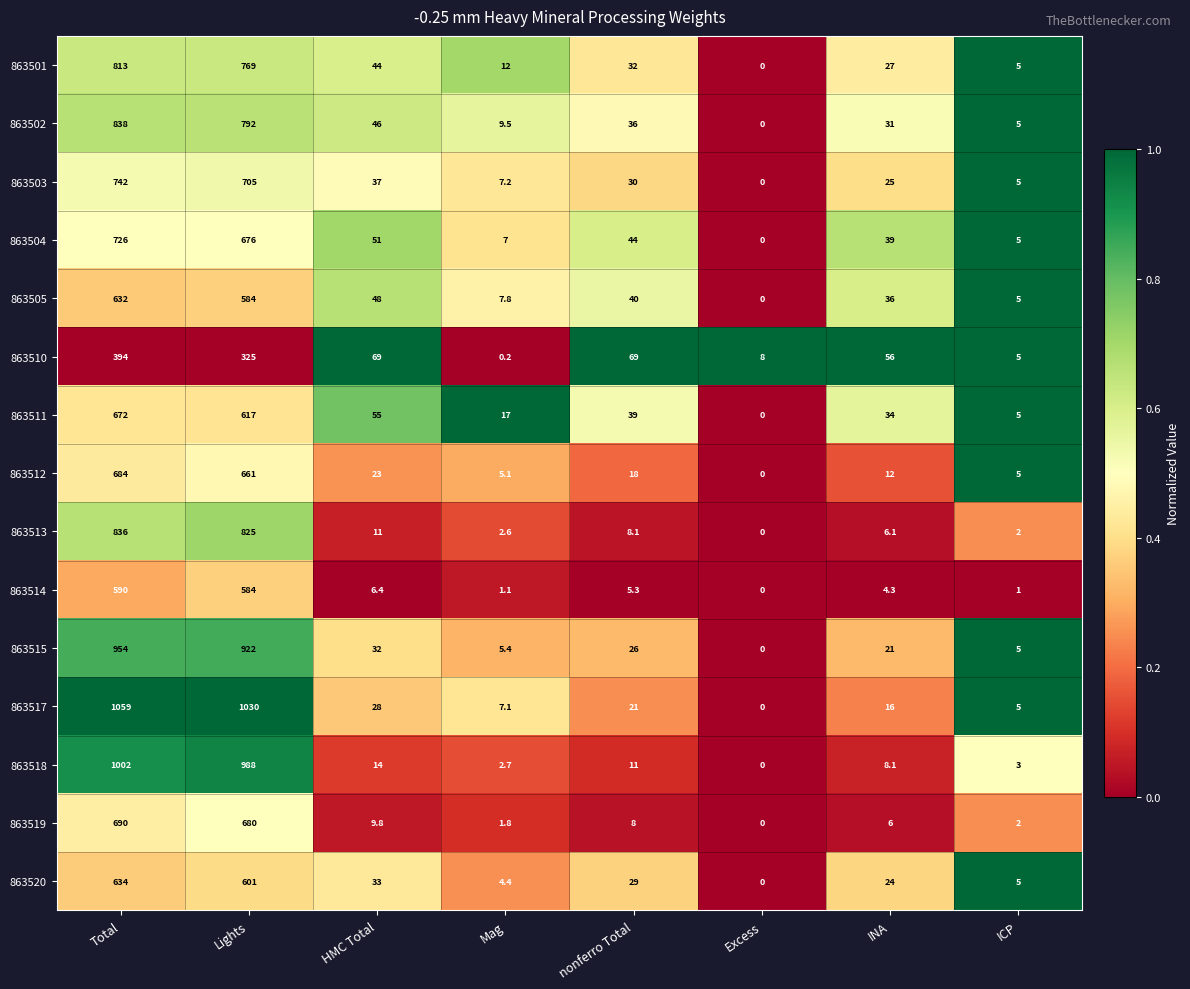

Rank the series by their maximum value, from highest to lowest.

863517, 863518, 863515, 863502, 863513, 863501, 863503, 863504, 863519, 863512, 863511, 863520, 863505, 863514, 863510